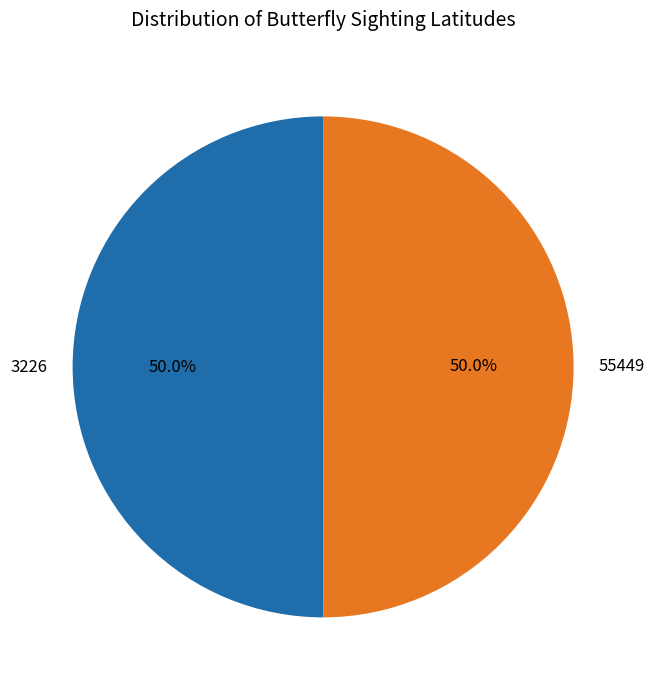

True or false: 55449 accounts for 50% of the total.

True